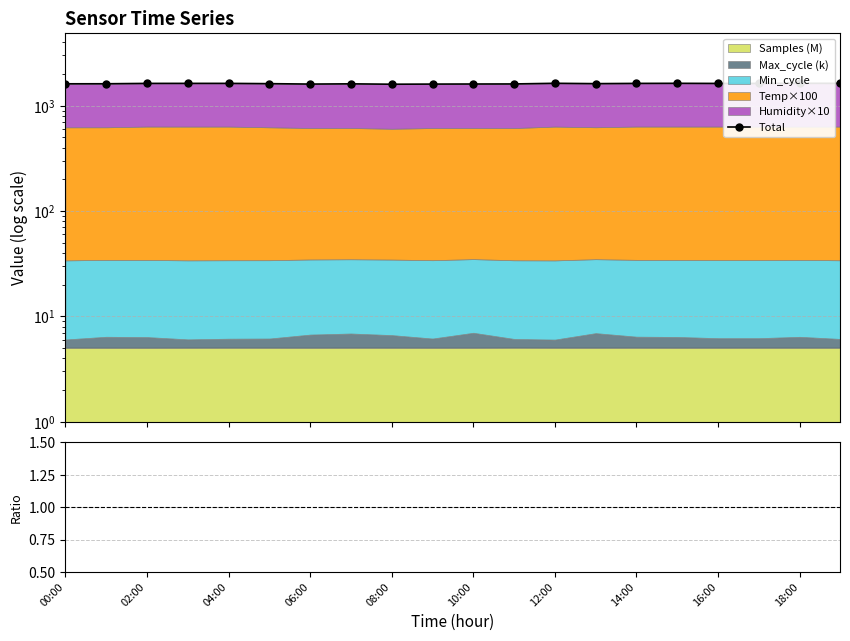

The value of Total/Samples at 06:00 is 101.6. True or false?

False